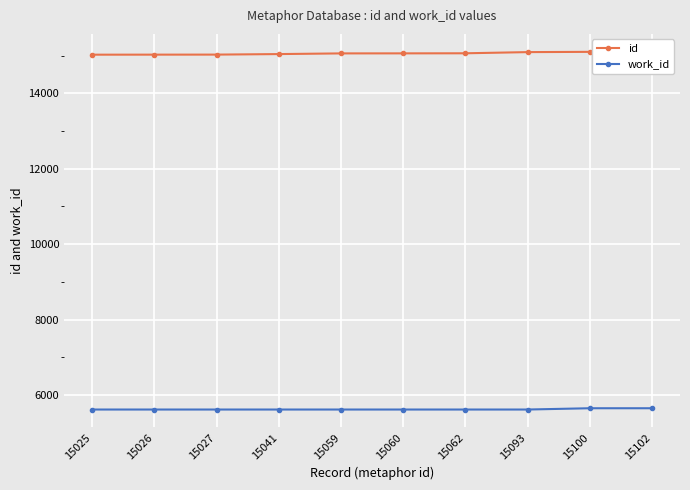

Read the id value at 15102.

15102